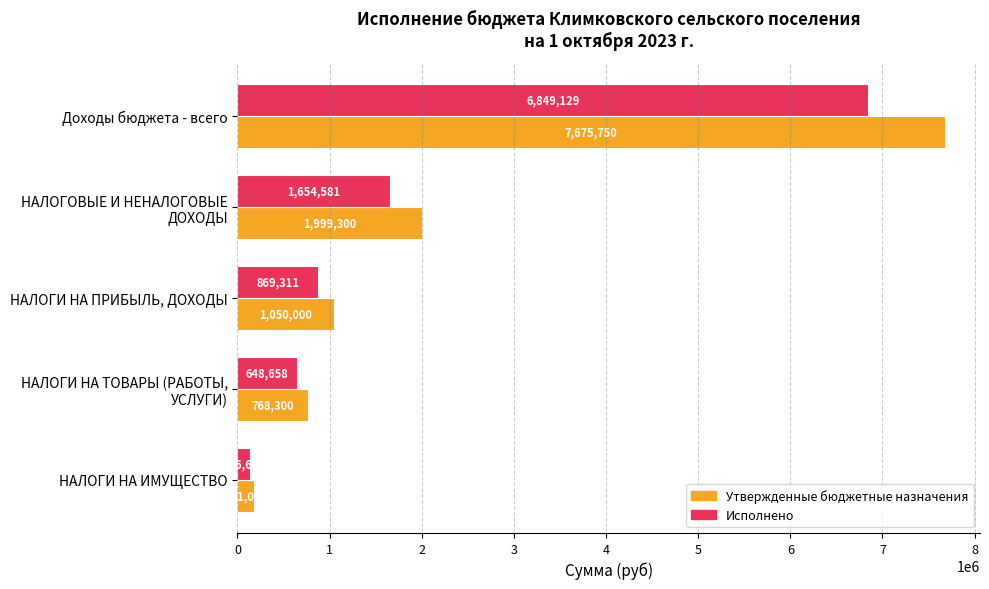

At Доходы бюджета - всего, list the series in order from smallest to largest.

Исполнено, Утвержденные бюджетные назначения